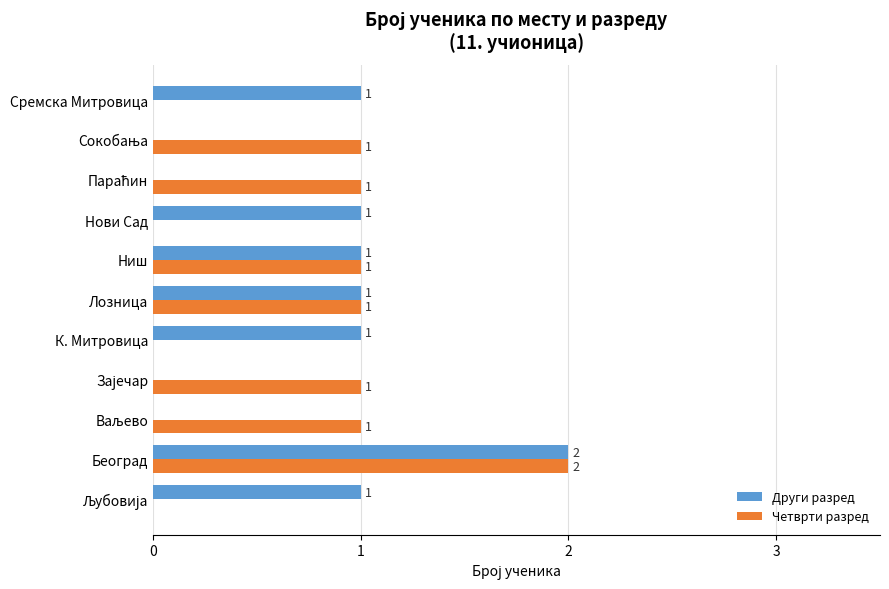

At which category is the sum across all series the highest?

Београд